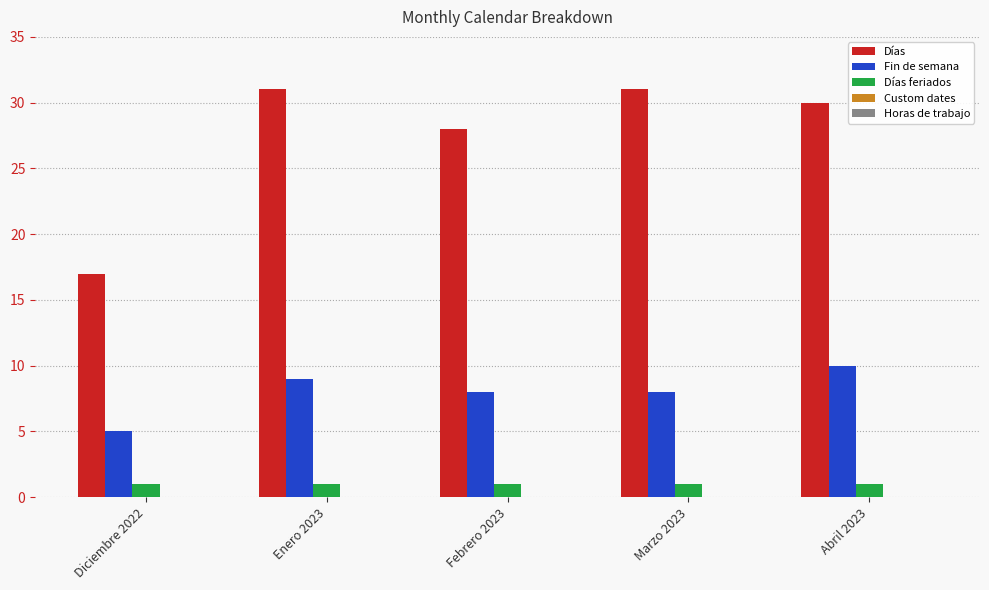

Count the number of data series in this chart.

3